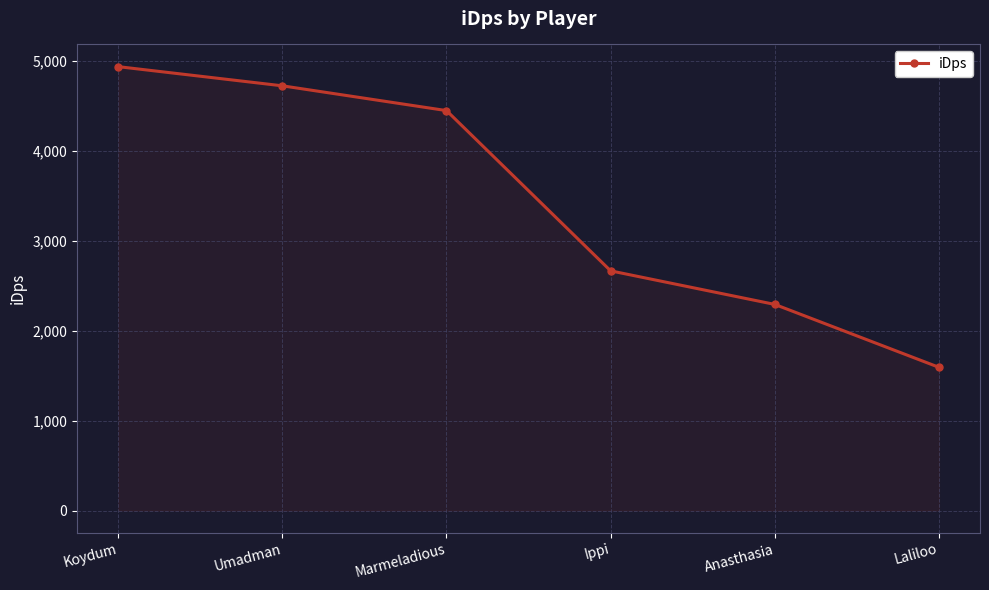

List the labels in order of value, largest first.

Koydum, Umadman, Marmeladious, Ippi, Anasthasia, Laliloo